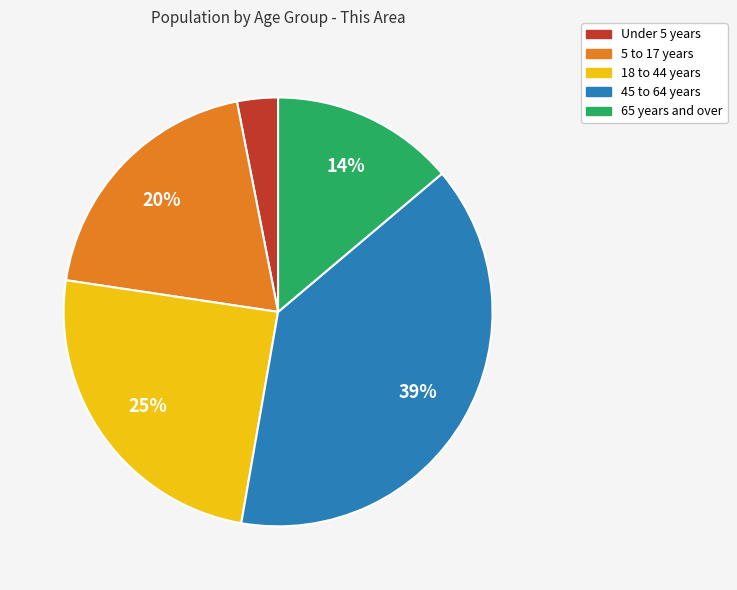

Is there any slice that represents more than half of the pie?

No